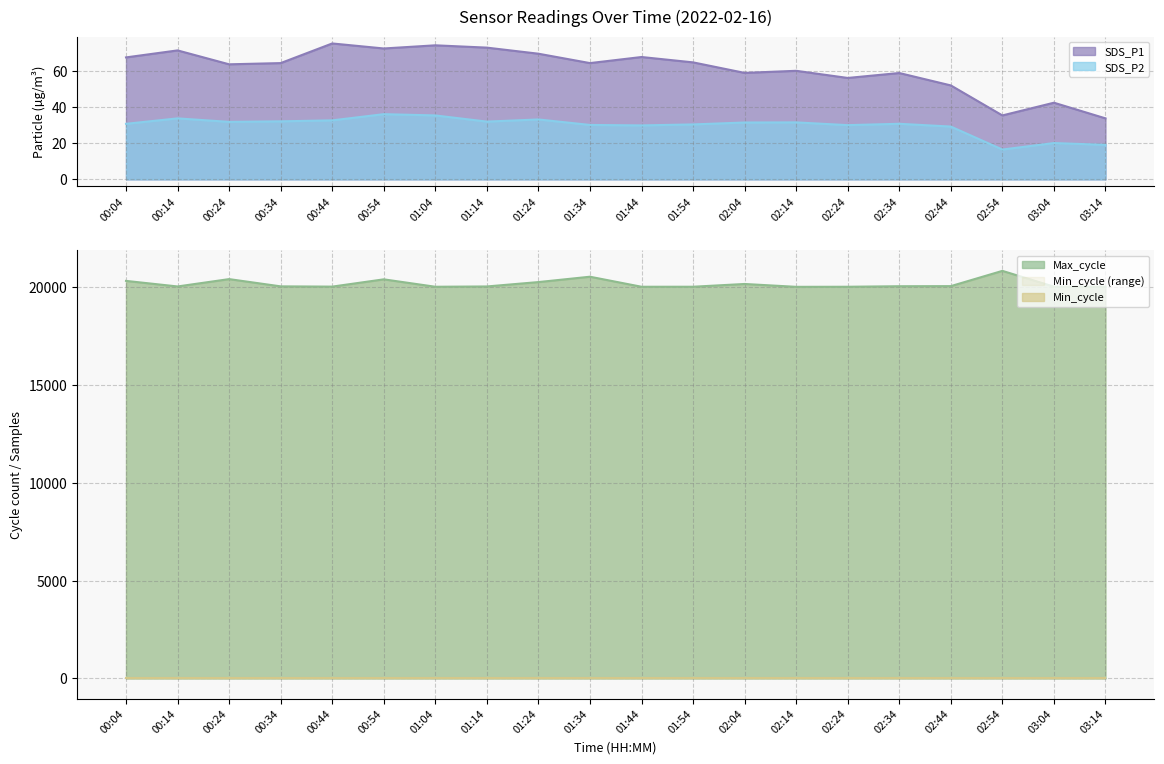

What is the sum of the Max_cycle values at 01:44 and 02:54?

40860